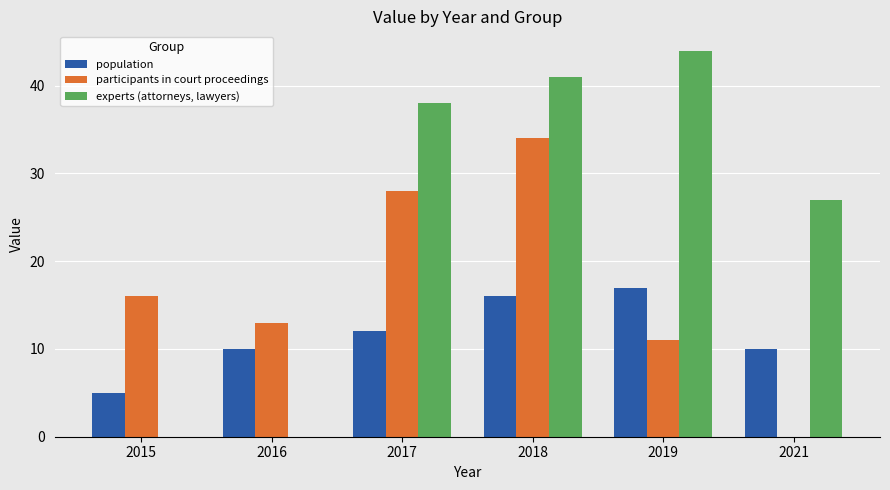

What is the sum of all population values?

70